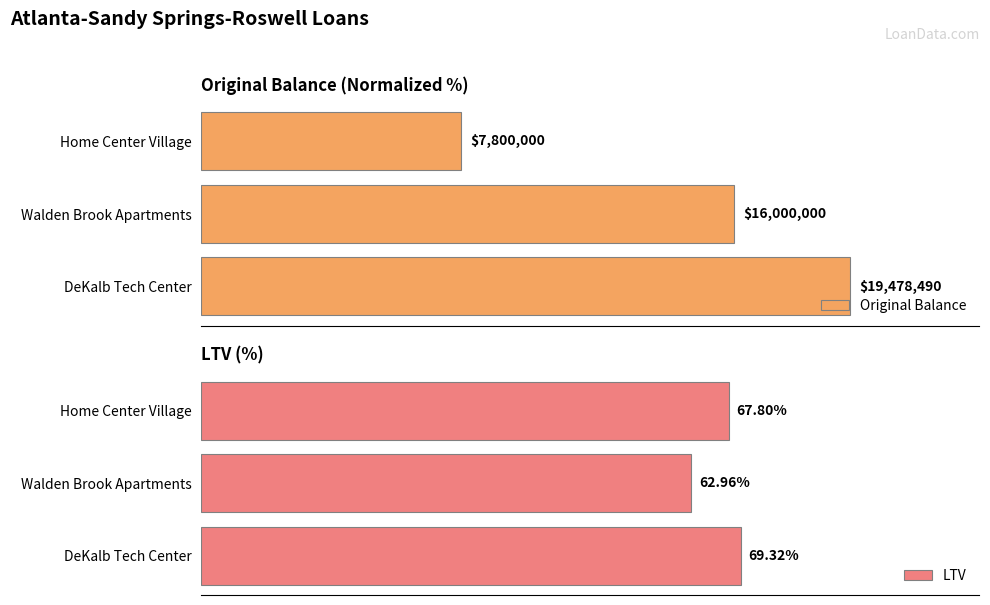

At which label is LTV closest to 66?

Home Center Village